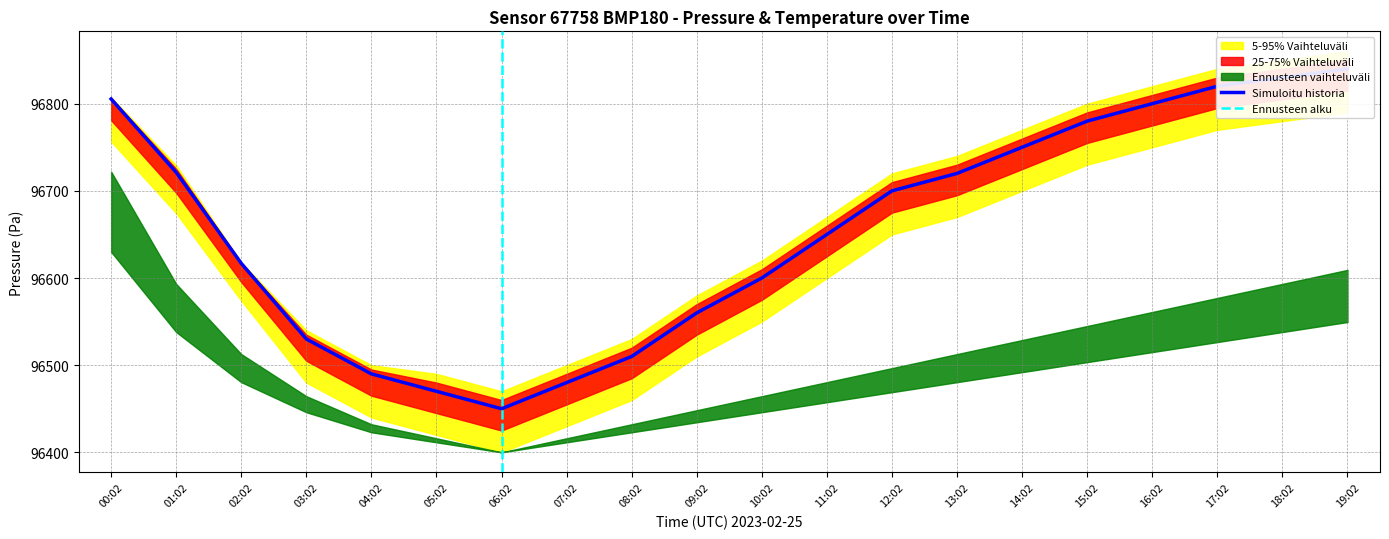

What position from the right is 08:02?

12